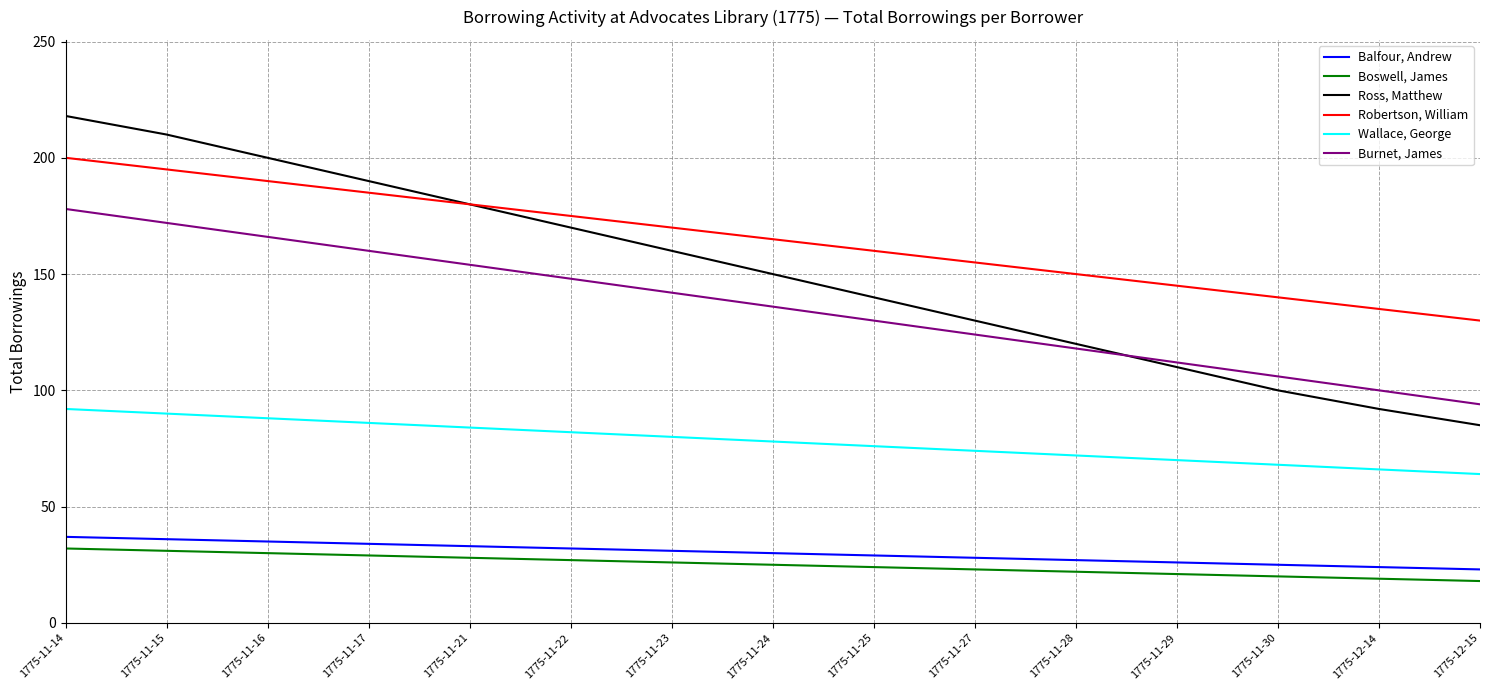

What is the sum of the Ross, Matthew values at 1775-11-28 and 1775-11-24?

270